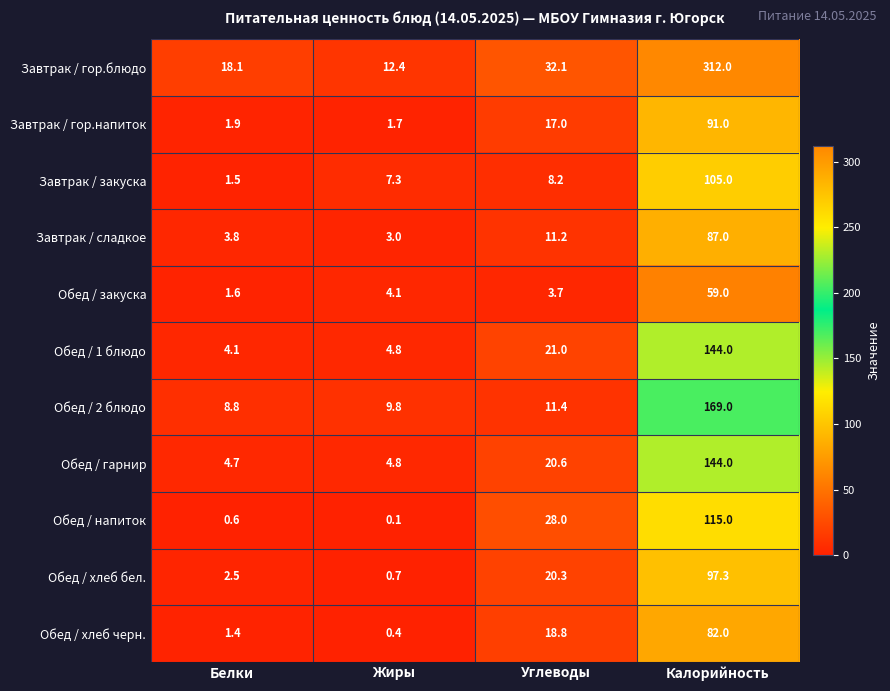

What is the spread (max minus min) of values at Углеводы?

28.4